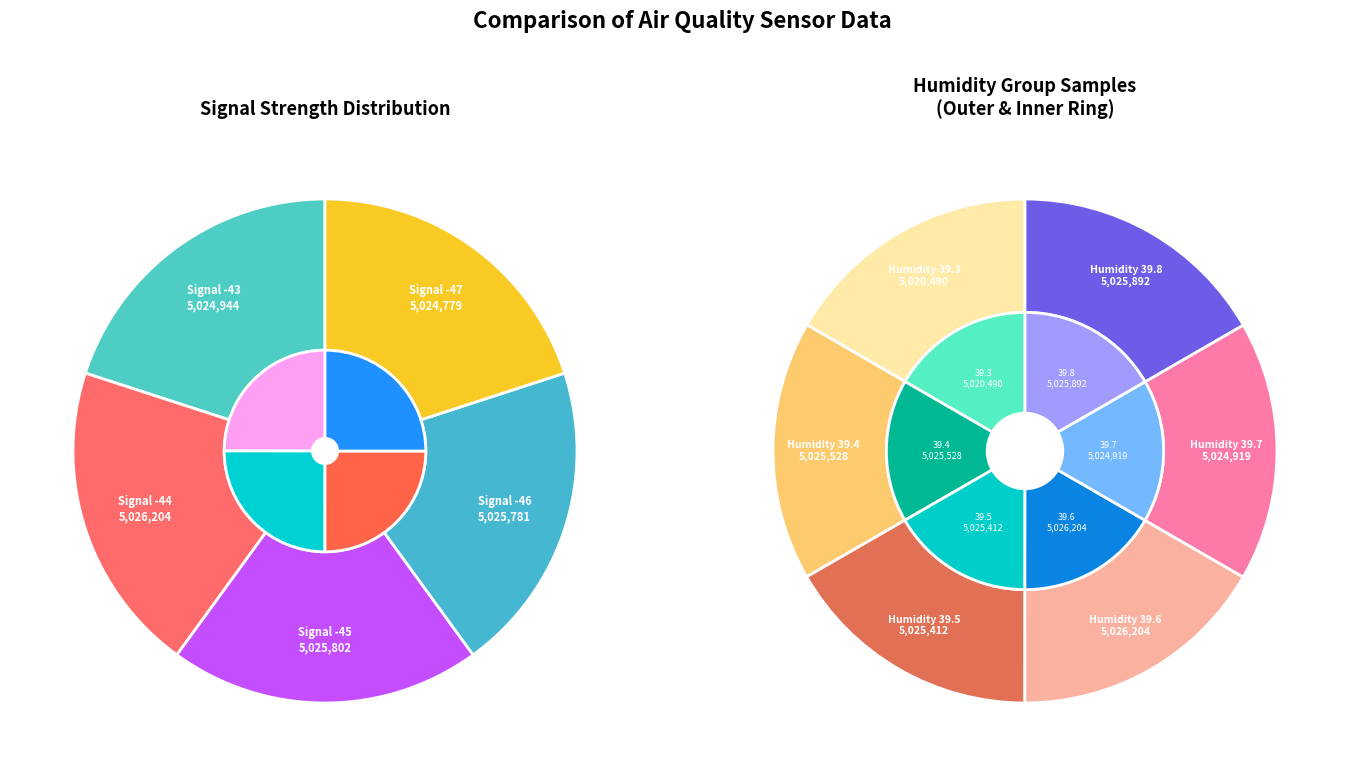

Does any single category account for the majority?

No